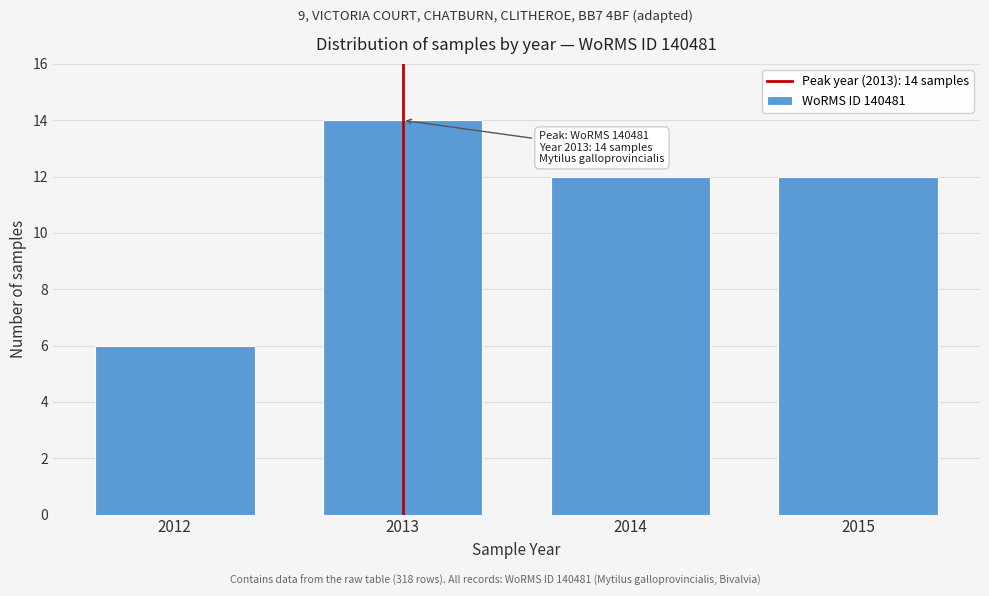

Reading left to right, extract all data points from this chart.

2012=6	2013=14	2014=12	2015=12